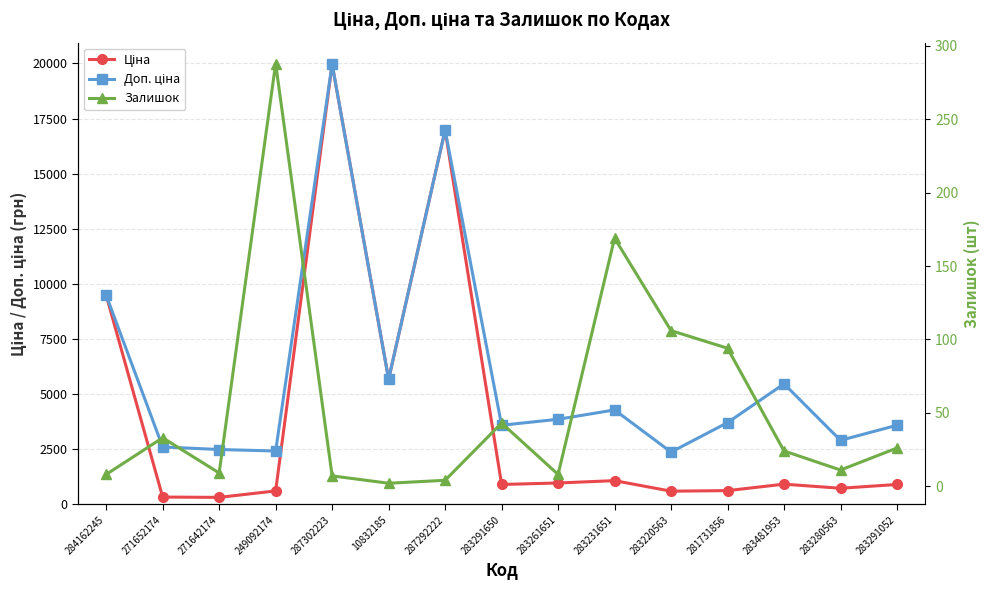

Which series has the largest range (max minus min)?

Ціна